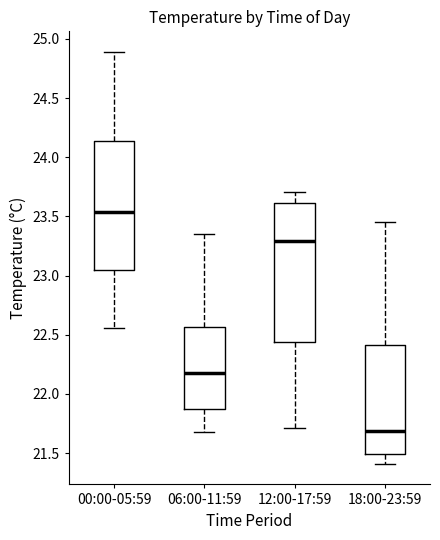

Which box has the lowest median line?

18:00-23:59